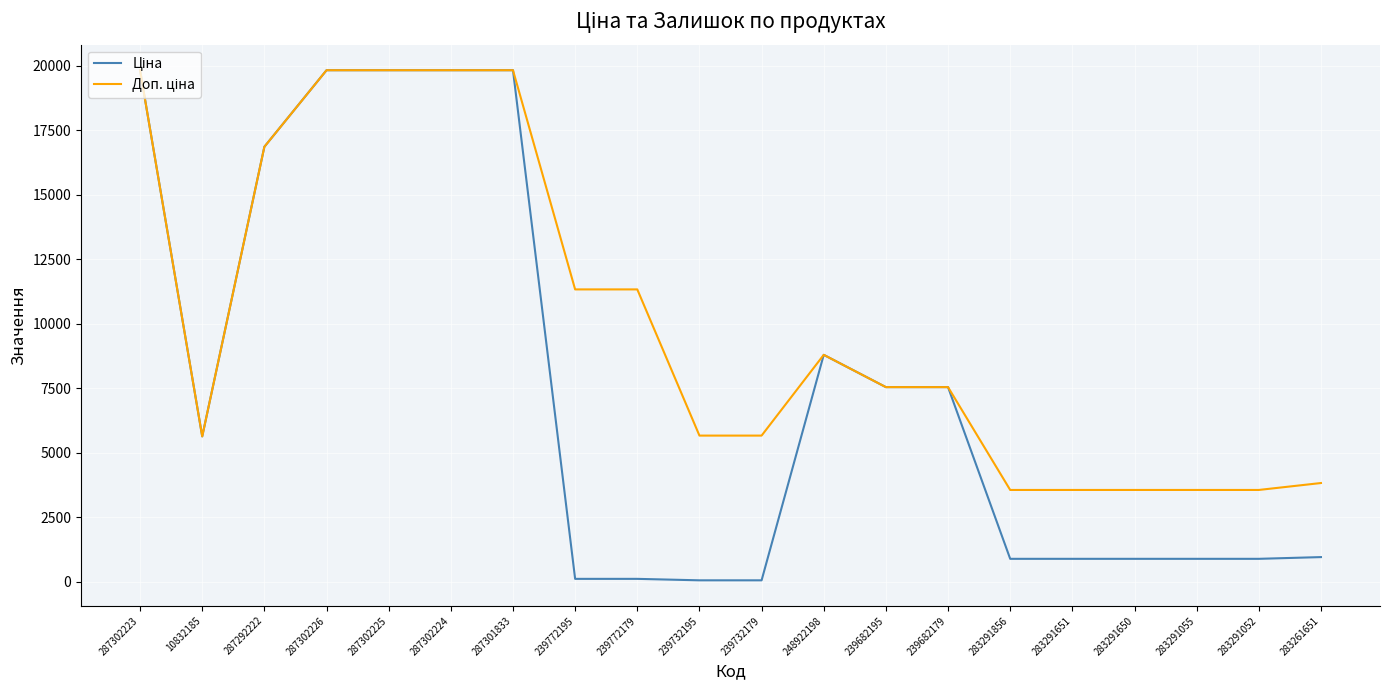

What is the total value across all series at 287302224?

39662.1